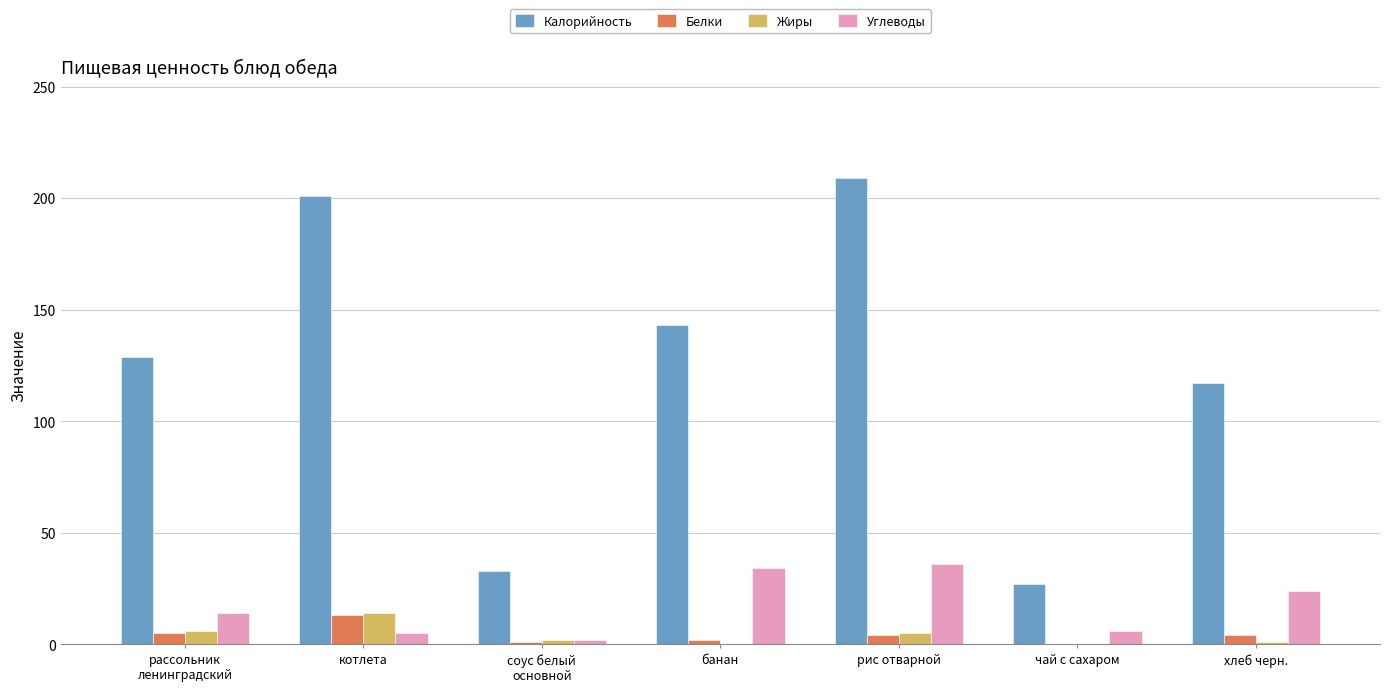

Which series changed the most between банан and хлеб черн.?

Калорийность